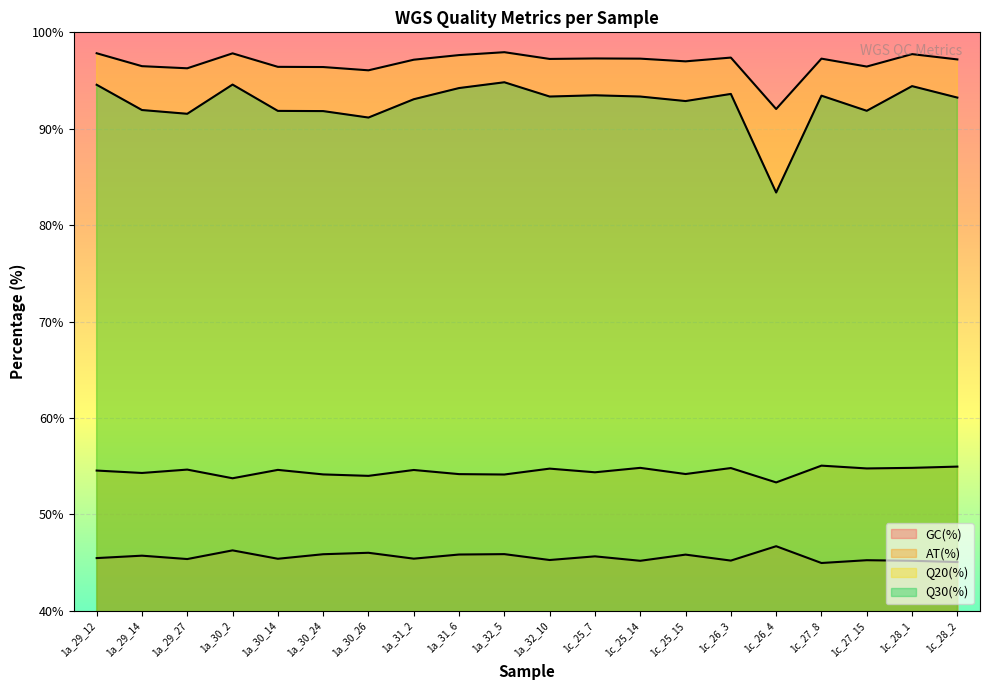

At which label is AT(%) closest to 54?

1a_30_26